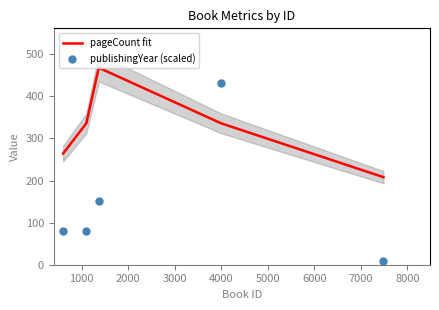

What is the maximum value for pageCount fit?

468